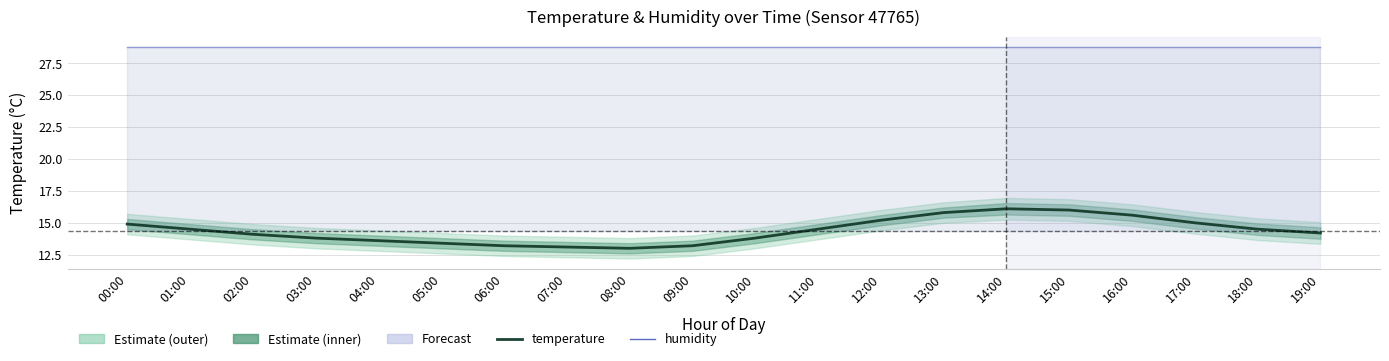

How many data points are less than 14?

8